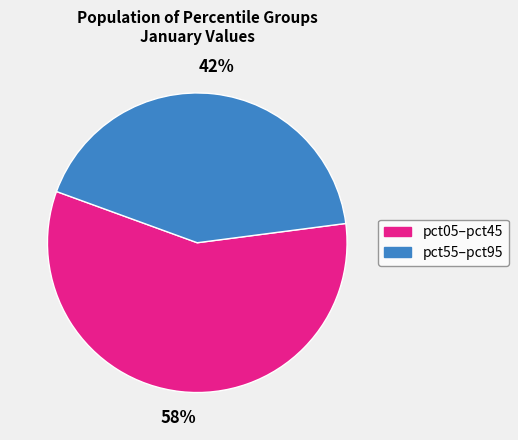

How many slices are in this pie chart?

2